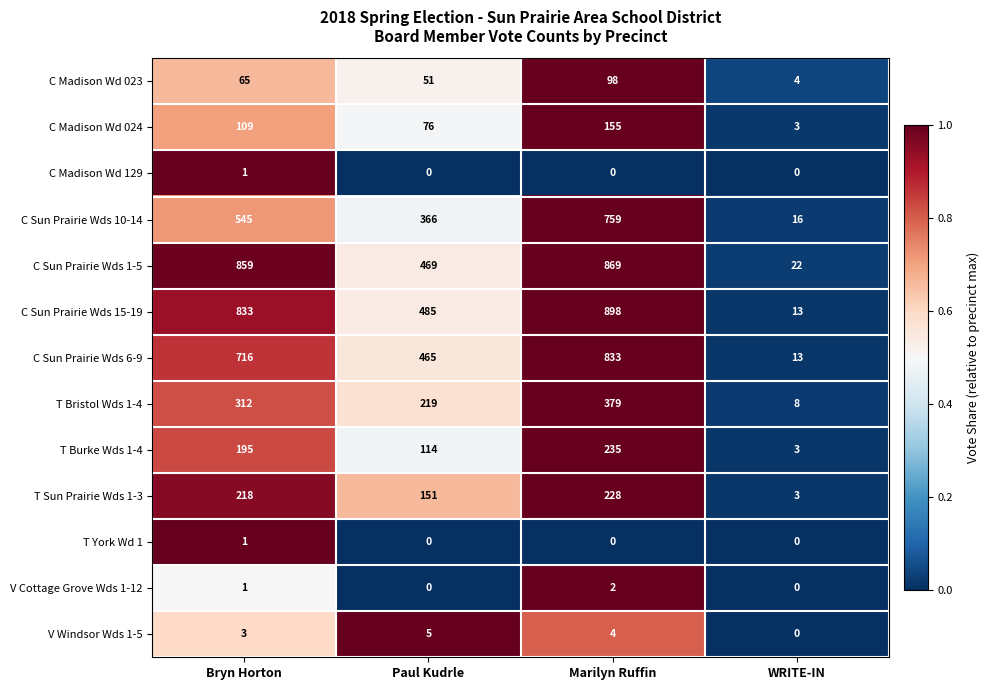

Which category has the highest value in the V Windsor Wds 1-5 series?

Paul Kudrle